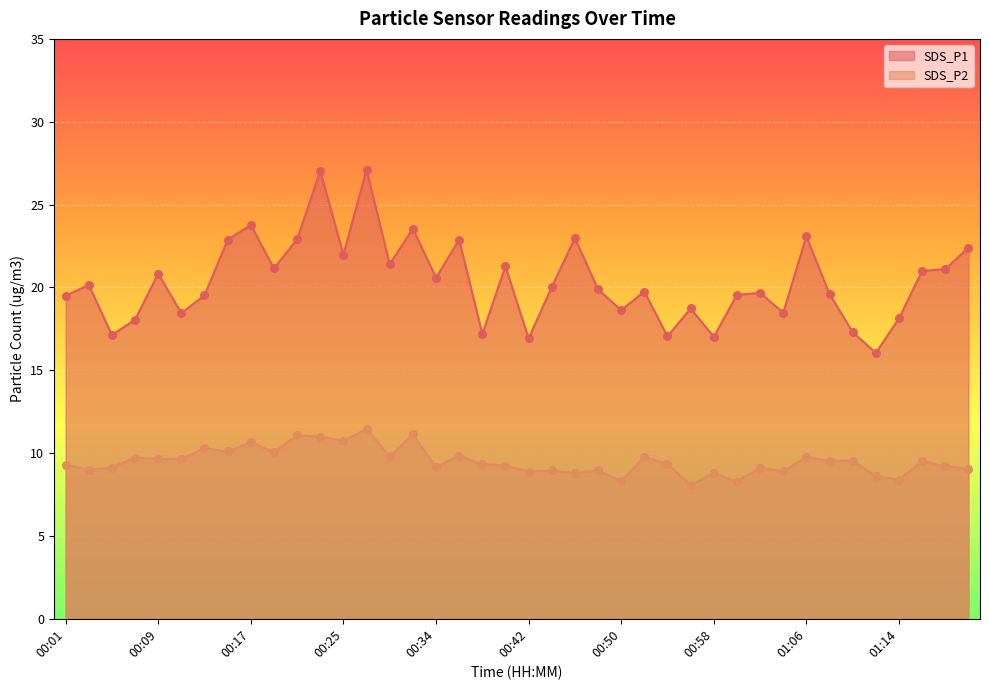

At which category is the sum across all series the highest?

00:27